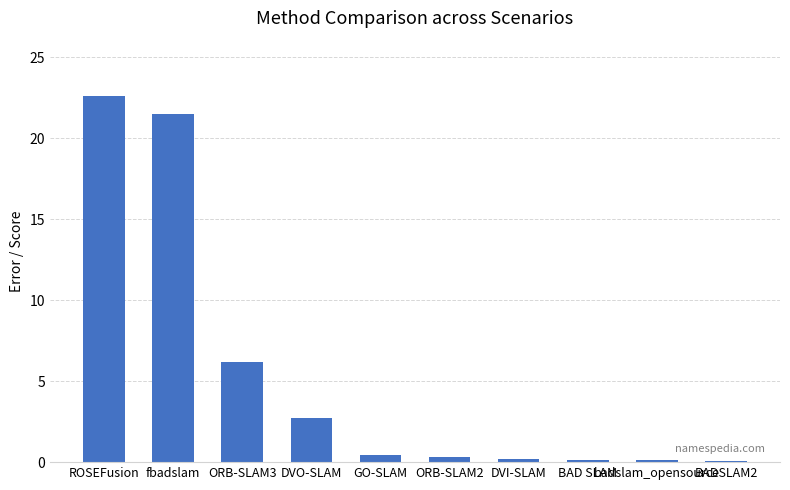

Count the number of data series in this chart.

1